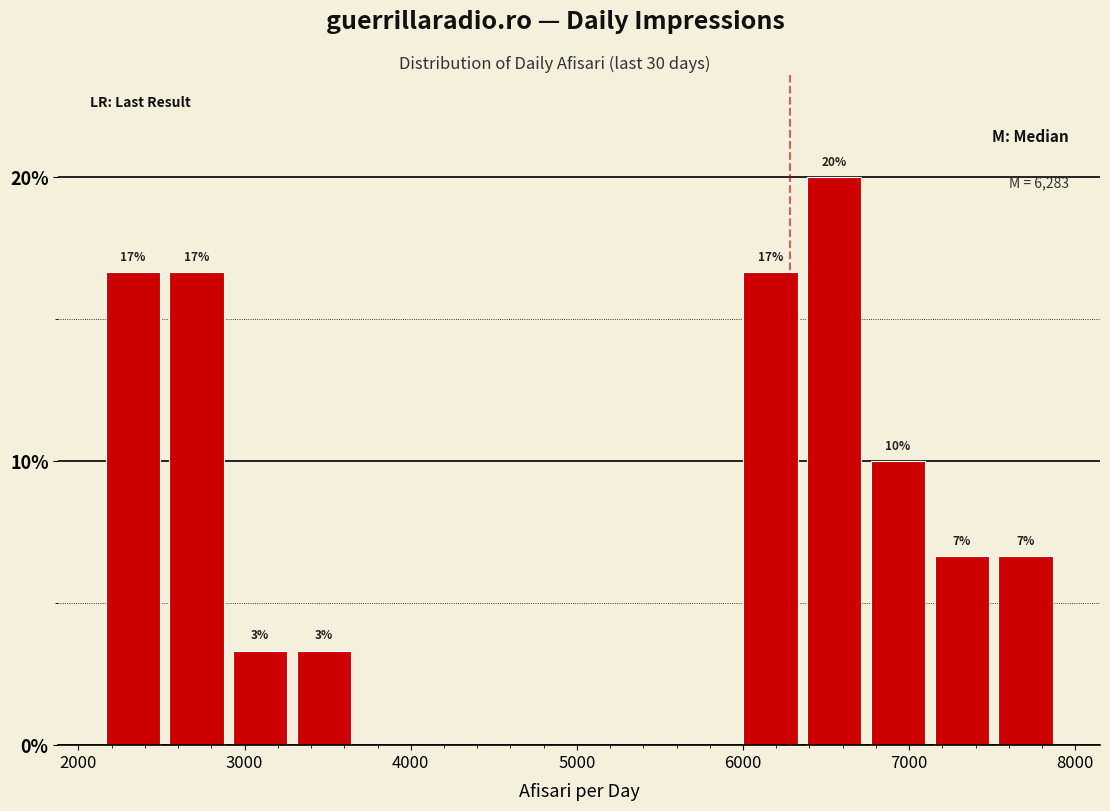

Around what value on the x-axis is the tallest bar? Give the approximate position of its centre, as read against the axis.

6500